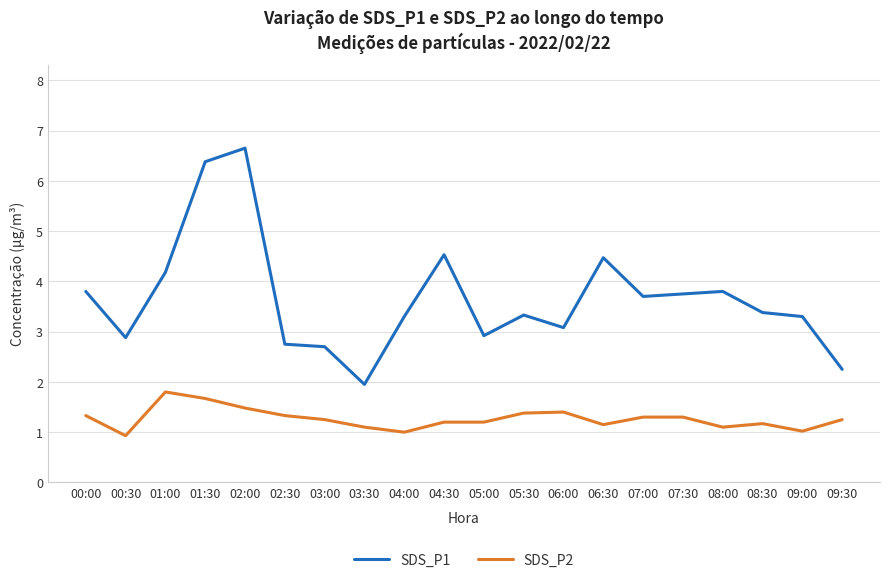

At how many categories does at least one series exceed 1?

20